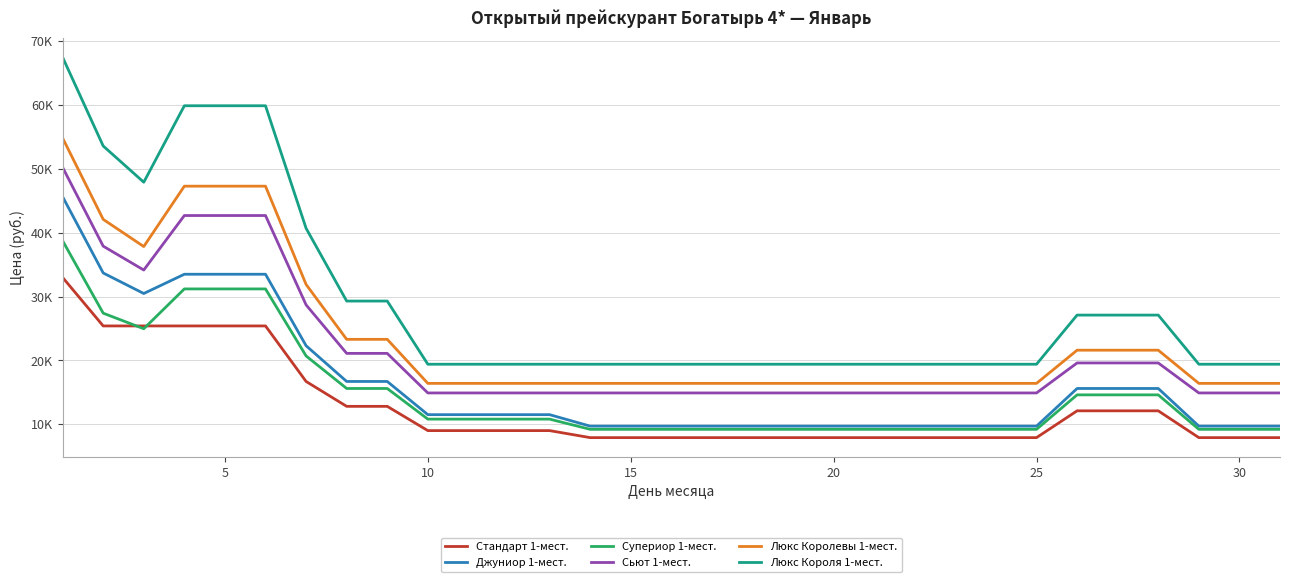

Does the chart have visible grid lines?

Yes